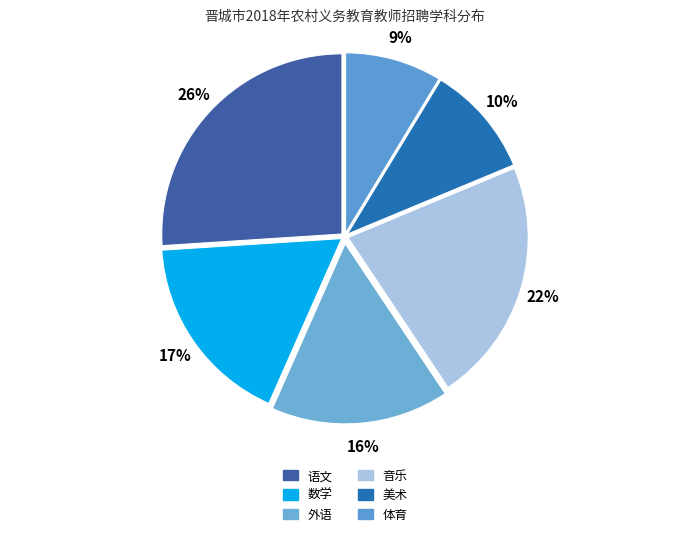

Count the number of slices in the pie.

6